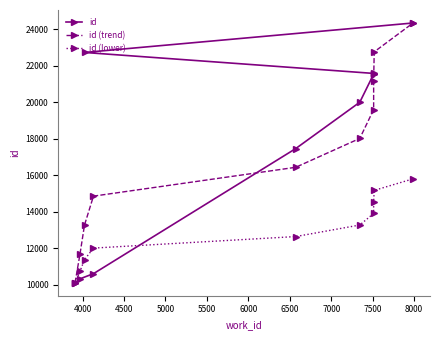

Which series ends up on top after the final intersection of id and id (lower)?

id